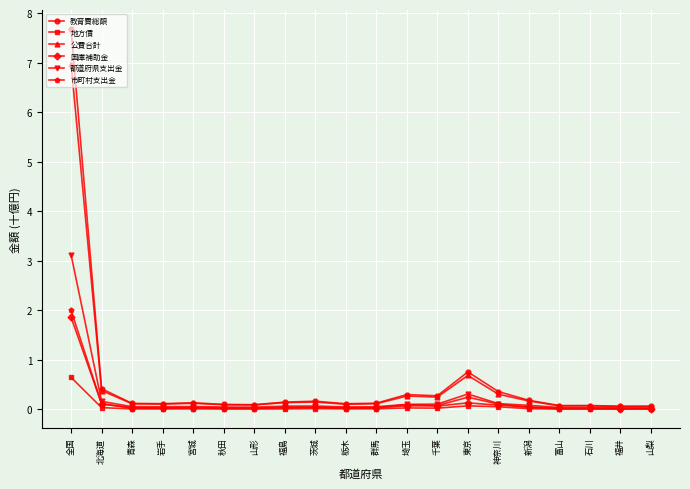

Is it true that 国庫補助金 equals 0.0 at 秋田?

True